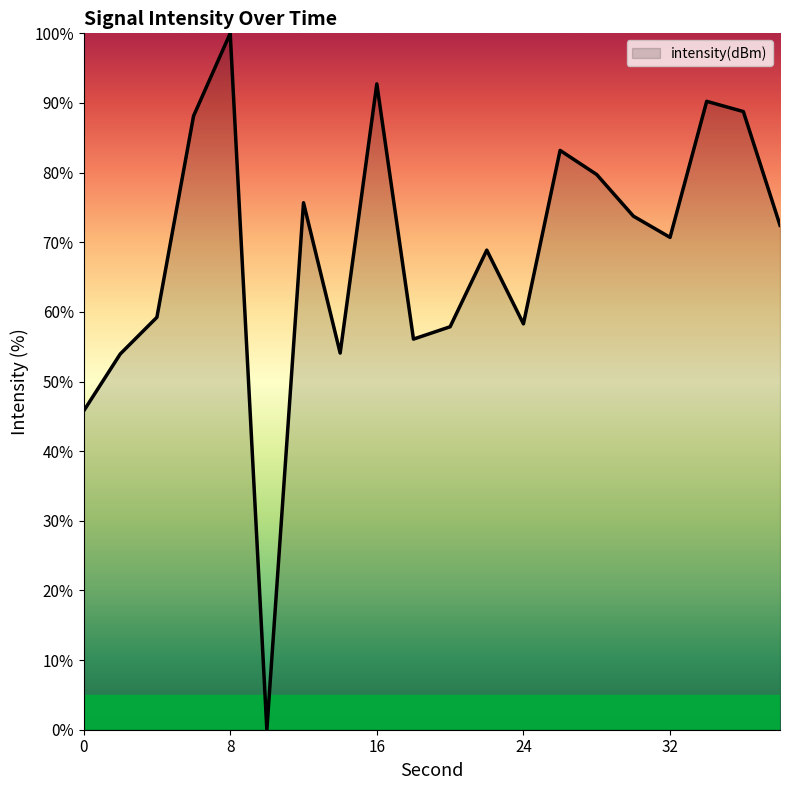

What is the difference between the maximum and second lowest values?

54.2